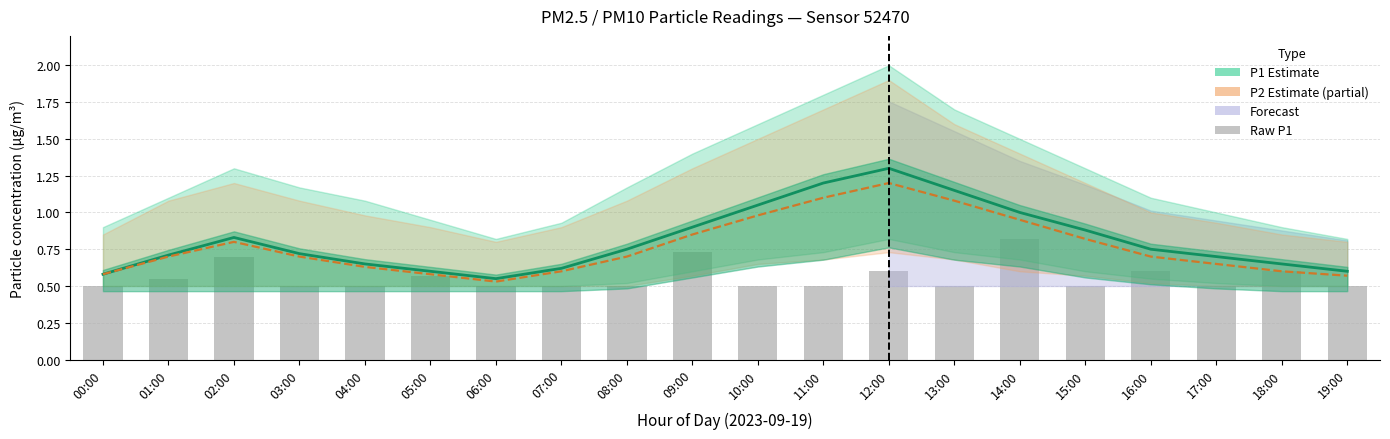

Reading right to left, transcribe all the data shown in this chart.

P1 Estimate: 19:00=0.6	18:00=0.7	17:00=0.7	16:00=0.8	15:00=0.9	14:00=1.0	13:00=1.1	12:00=1.3	11:00=1.2	10:00=1.1	09:00=0.9	08:00=0.8	07:00=0.6	06:00=0.6	05:00=0.6	04:00=0.7	03:00=0.7	02:00=0.8	01:00=0.7	00:00=0.6
P2 Estimate: 19:00=0.6	18:00=0.6	17:00=0.7	16:00=0.7	15:00=0.8	14:00=0.9	13:00=1.1	12:00=1.2	11:00=1.1	10:00=1.0	09:00=0.8	08:00=0.7	07:00=0.6	06:00=0.5	05:00=0.6	04:00=0.6	03:00=0.7	02:00=0.8	01:00=0.7	00:00=0.6
Raw P1: 19:00=0.5	18:00=0.6	17:00=0.5	16:00=0.6	15:00=0.5	14:00=0.8	13:00=0.5	12:00=0.6	11:00=0.5	10:00=0.5	09:00=0.7	08:00=0.5	07:00=0.5	06:00=0.5	05:00=0.6	04:00=0.5	03:00=0.5	02:00=0.7	01:00=0.6	00:00=0.5